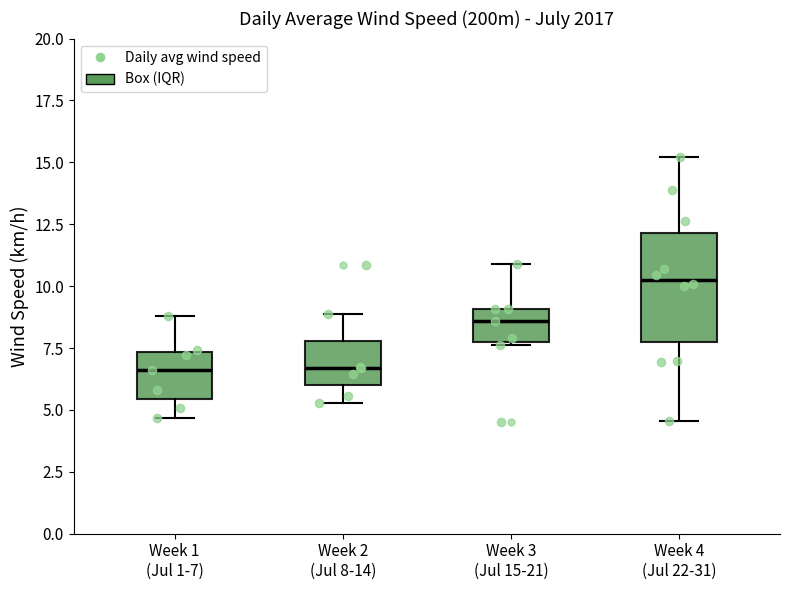

Reading left to right, transcribe this box plot: for each box, give where its median line is, the range the box spans, and where its two whiskers end, as read against the y-axis. The values are not printed on the chart, so give them approximately, as read against the axis.

Week 1 (Jul 1-7): median 6.5, box 5.5 to 7.5, whiskers 4.5 to 9.0
Week 2 (Jul 8-14): median 6.5, box 6.0 to 8.0, whiskers 5.5 to 9.0
Week 3 (Jul 15-21): median 8.5, box 8.0 to 9.0, whiskers 7.5 to 11.0
Week 4 (Jul 22-31): median 10.5, box 7.5 to 12.0, whiskers 4.5 to 15.0